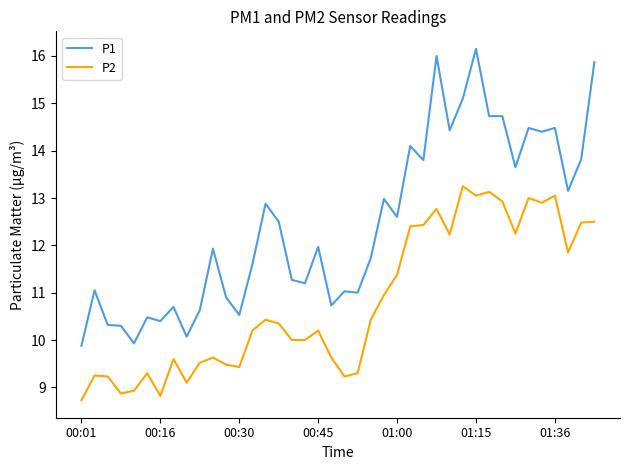

What is the minimum value shown in the chart?

8.7